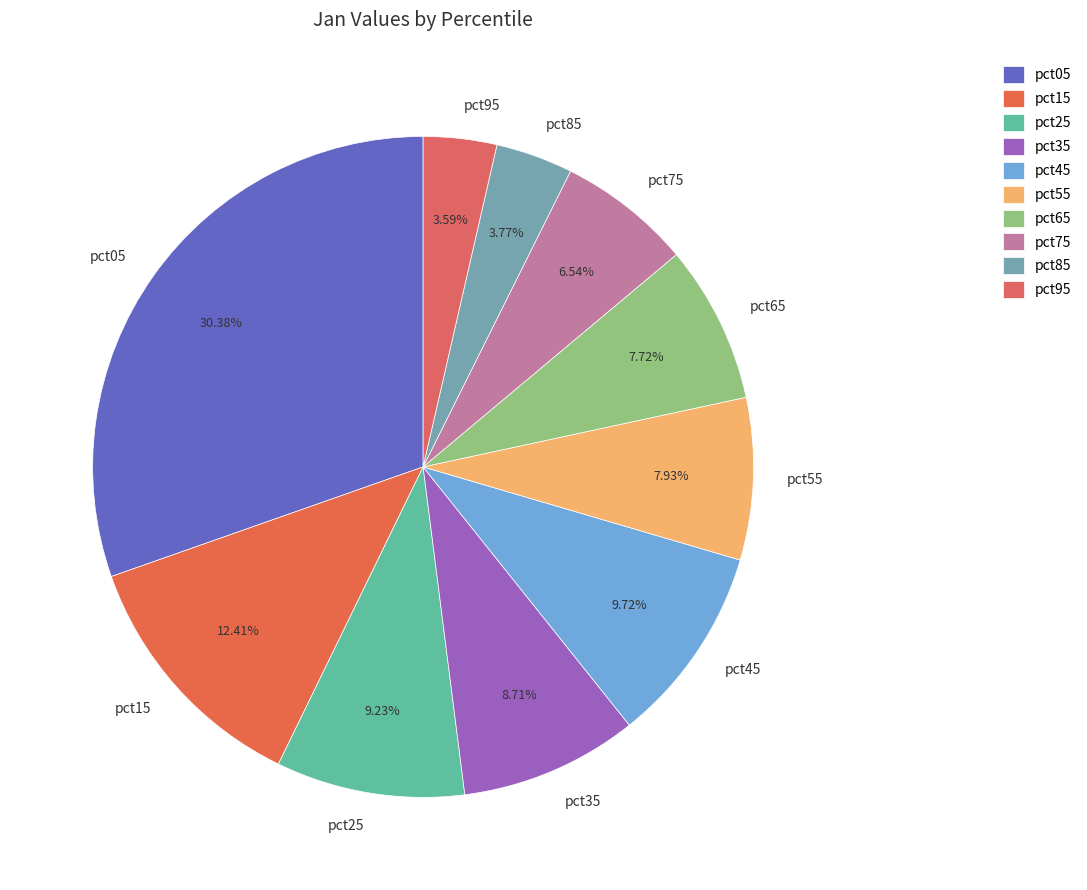

Is pct05 the majority of the pie?

No